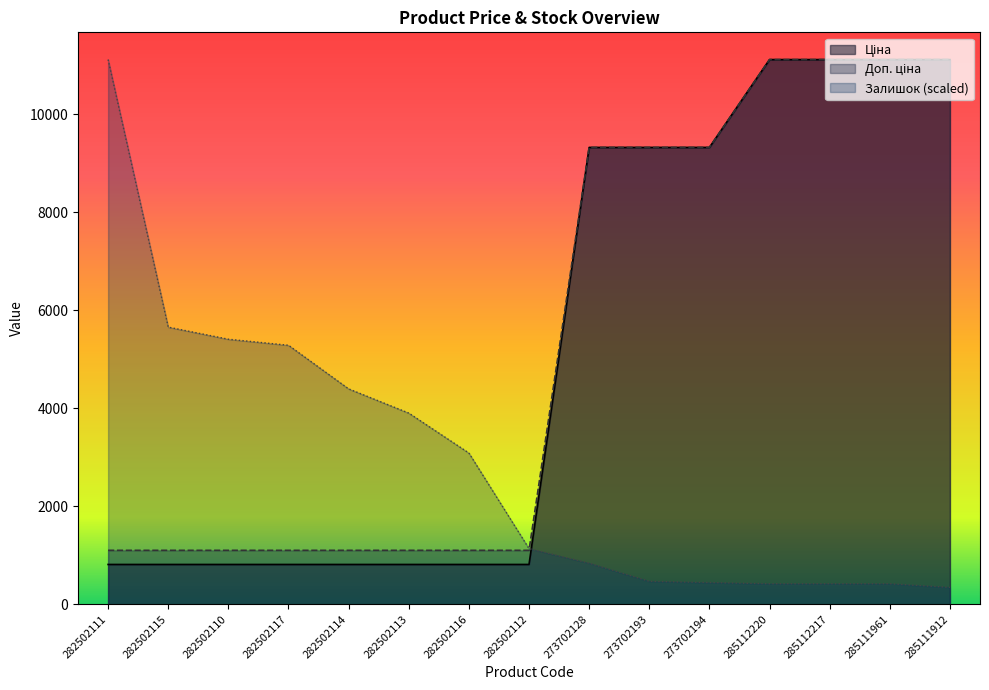

Does the chart have visible grid lines?

No